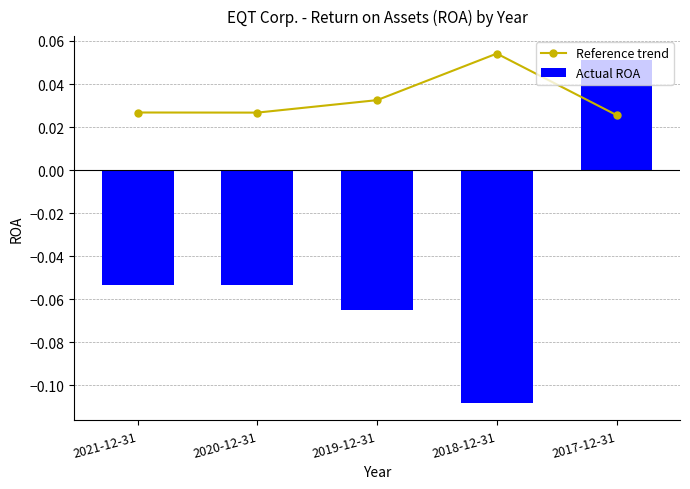

Does the chart contain any negative values?

Yes